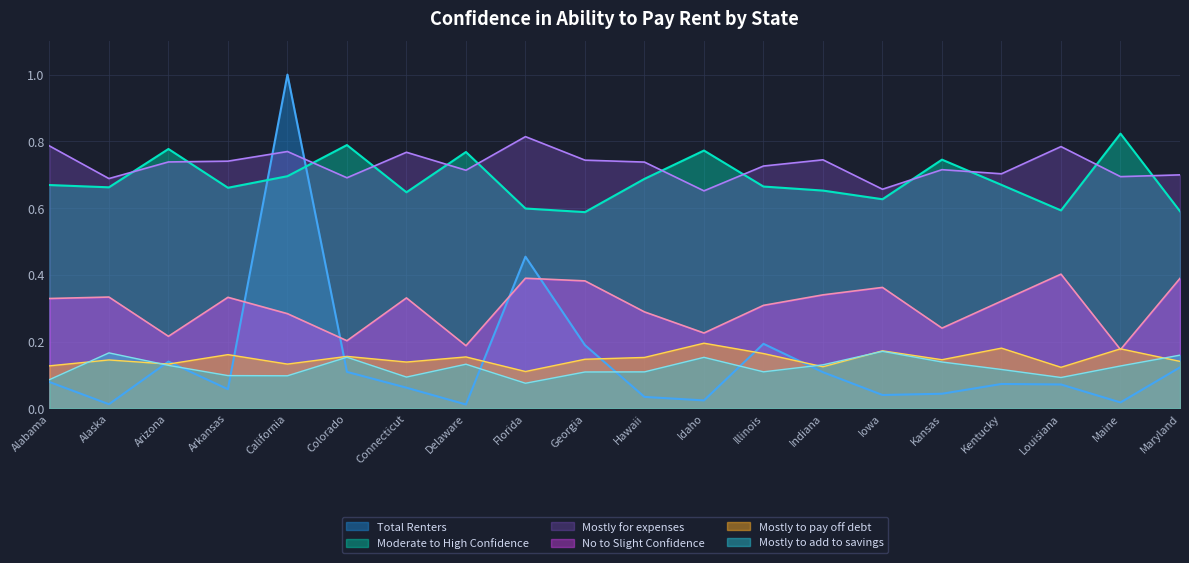

Where is the first local minimum for Total Renters?

Alaska